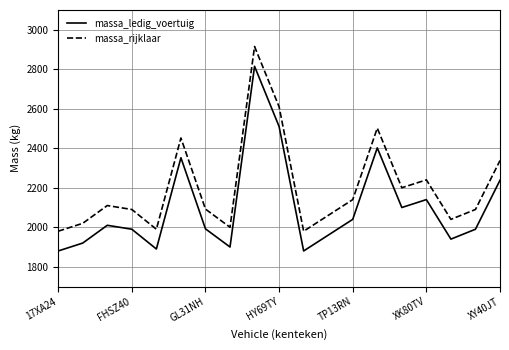

True or false: massa_rijklaar and massa_ledig_voertuig intersect in this chart.

False